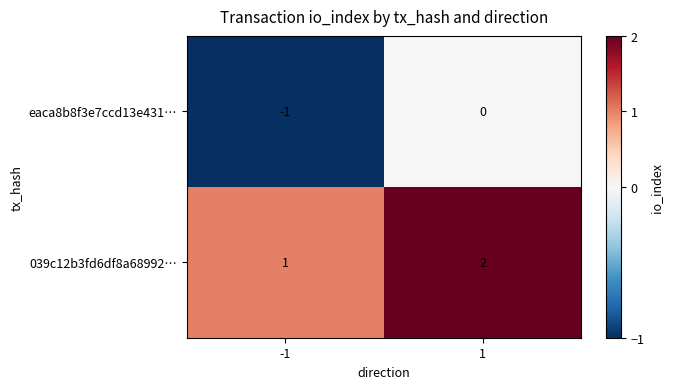

Which series has the largest total across all categories?

039c12b3fd6df8a68992…